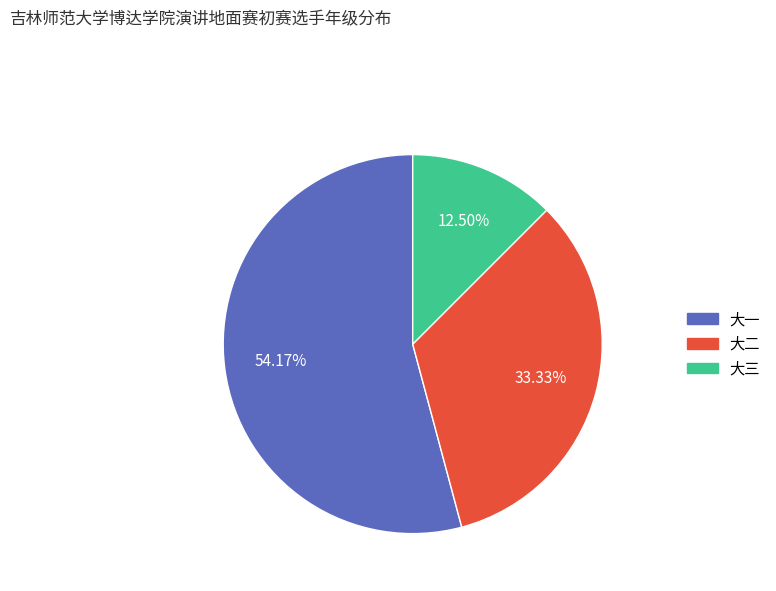

Do 大三 and 大二 together represent more than half of the pie?

No